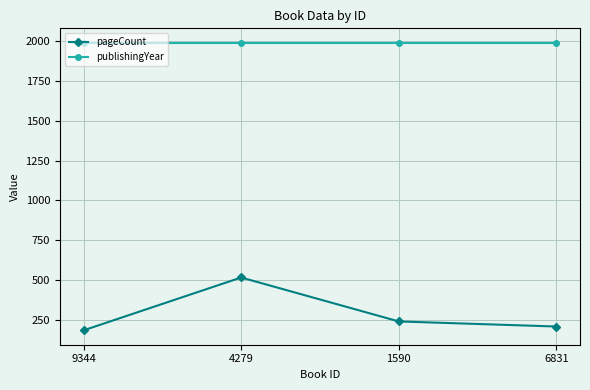

List the series in order of their overall mean, lowest first.

pageCount, publishingYear